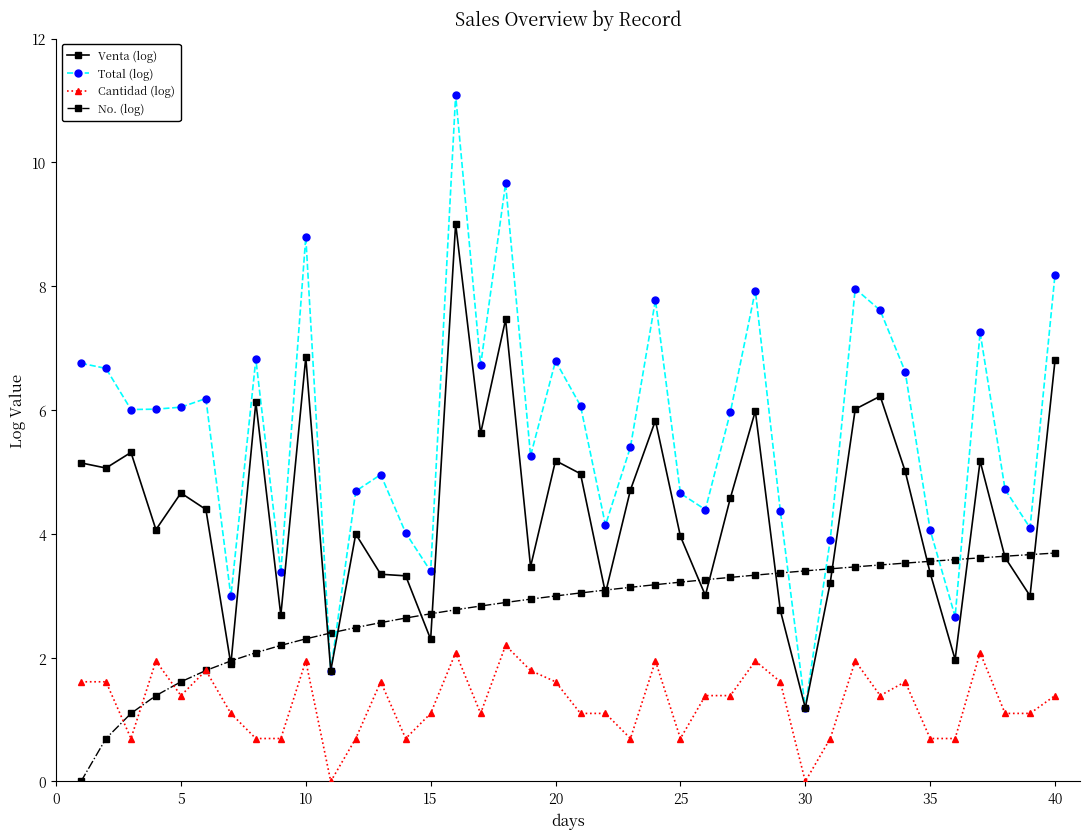

True or false: Cantidad (log) and Total (log) cross at least once.

False